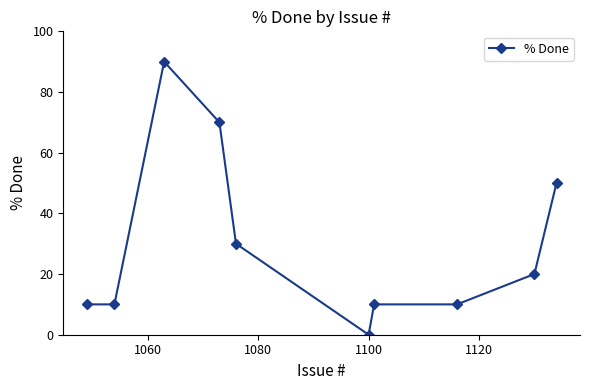

Reading left to right, extract all data points from this chart.

10	10	90	70	30	0	10	10	20	50